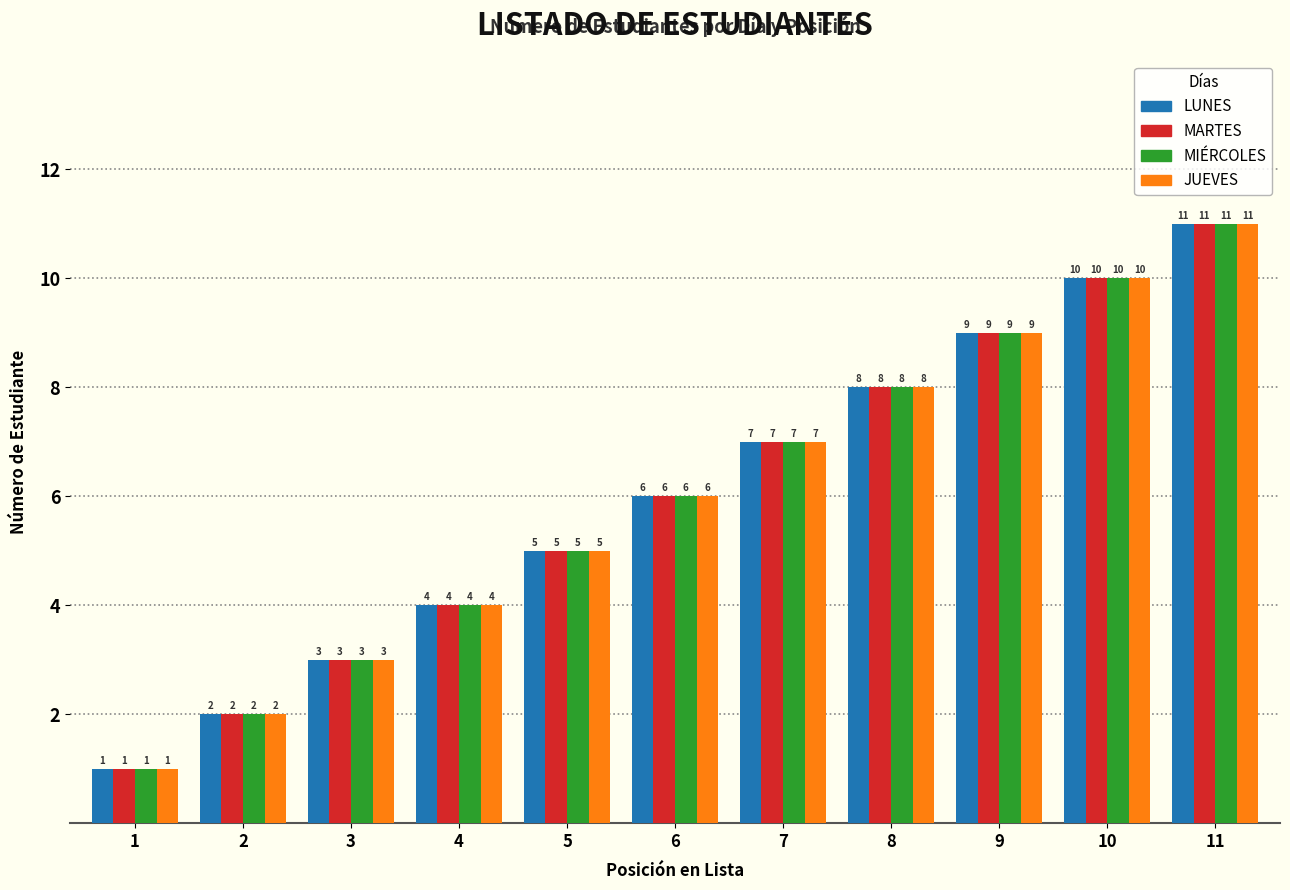

Reading left to right, transcribe all the data shown in this chart.

LUNES: 1=1	2=2	3=3	4=4	5=5	6=6	7=7	8=8	9=9	10=10	11=11
MARTES: 1=1	2=2	3=3	4=4	5=5	6=6	7=7	8=8	9=9	10=10	11=11
MIÉRCOLES: 1=1	2=2	3=3	4=4	5=5	6=6	7=7	8=8	9=9	10=10	11=11
JUEVES: 1=1	2=2	3=3	4=4	5=5	6=6	7=7	8=8	9=9	10=10	11=11